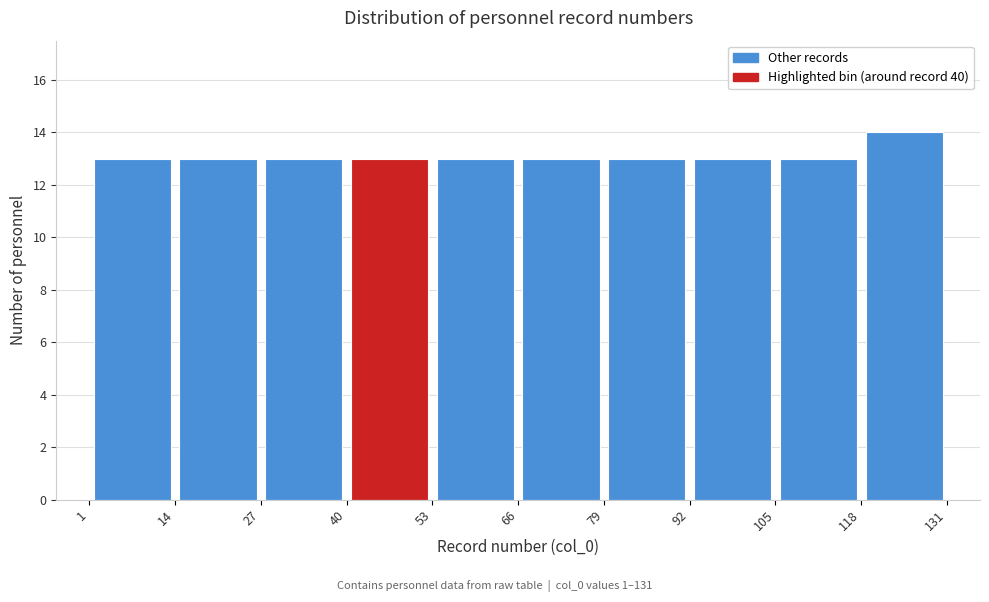

What is the height of the bar covering 14 to 27 on the x-axis? The values are not printed on the chart, so give them approximately, as read against the axis.

13